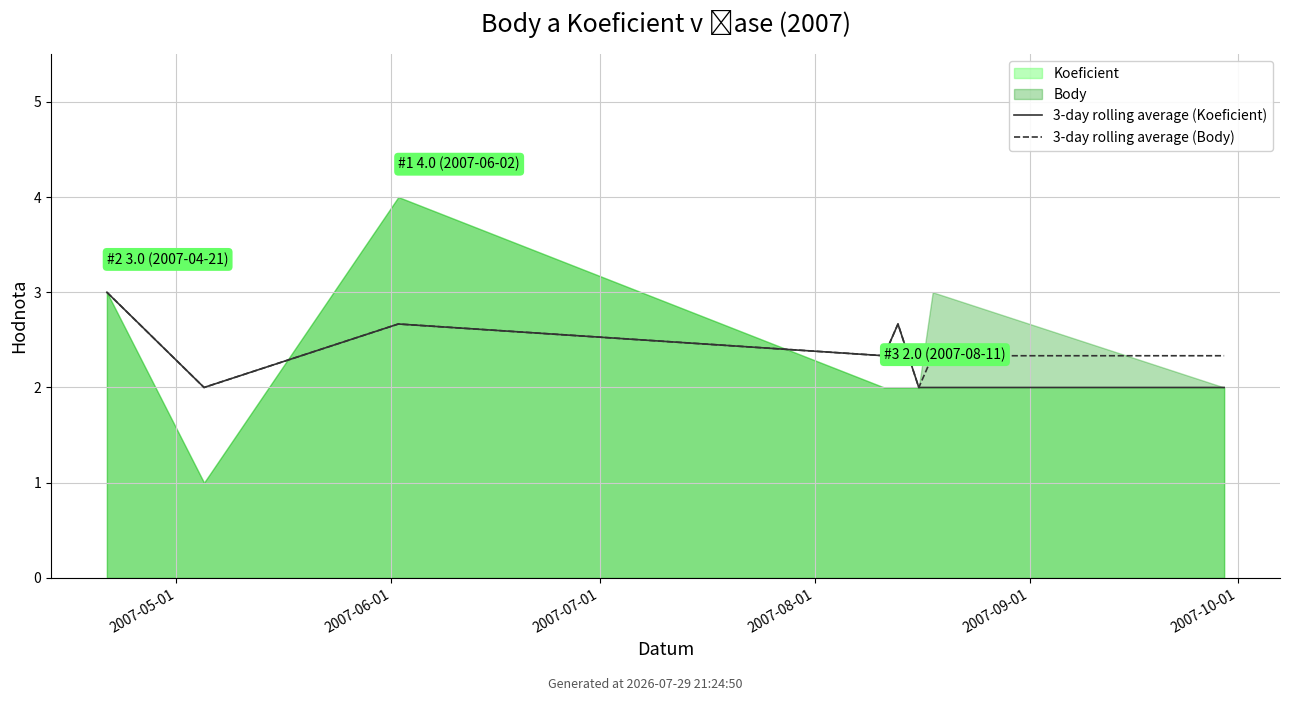

How many lines are shown in the chart?

2